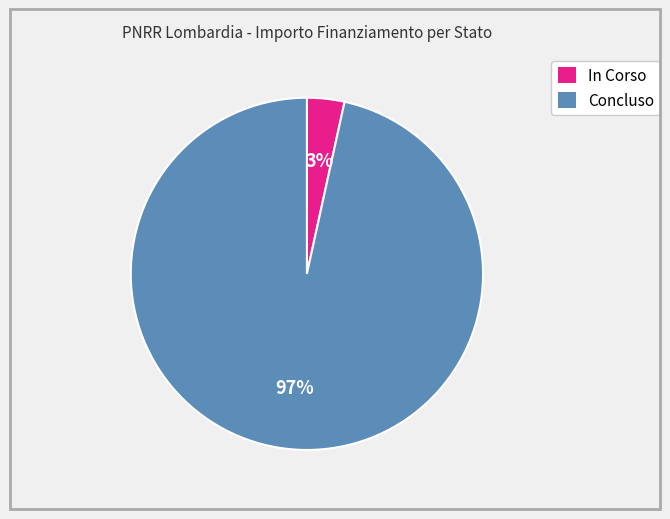

Count the number of slices in the pie.

2